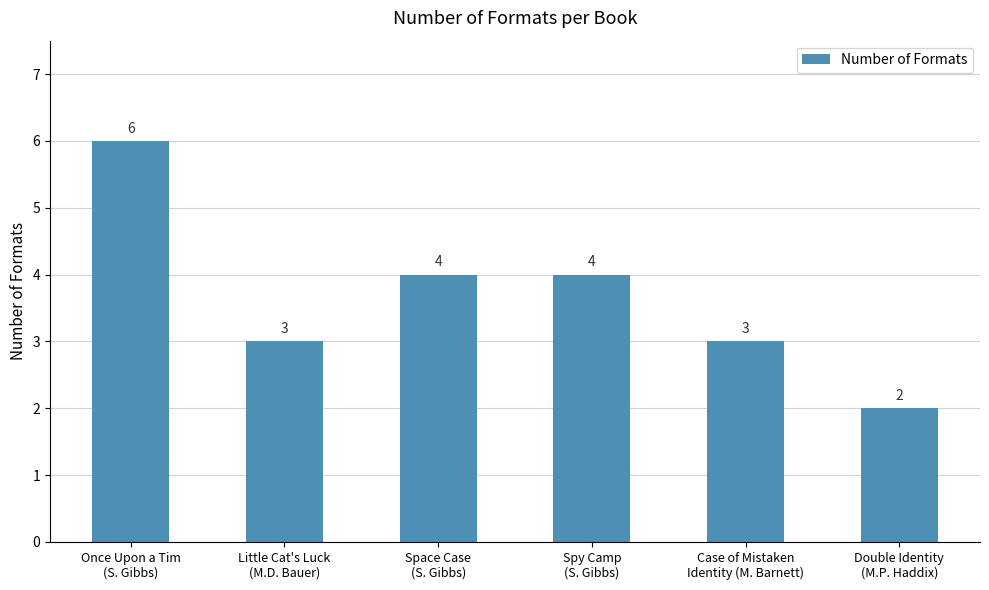

How many values are between 3 and 4?

4